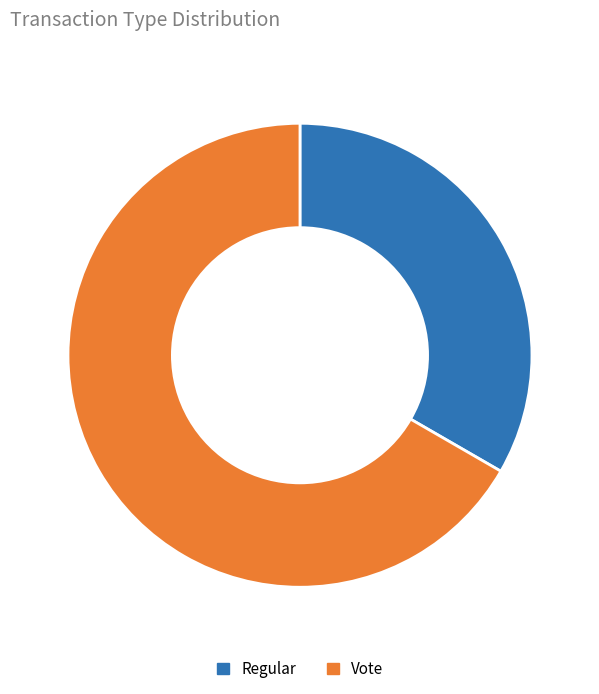

Count the number of slices in the pie.

2